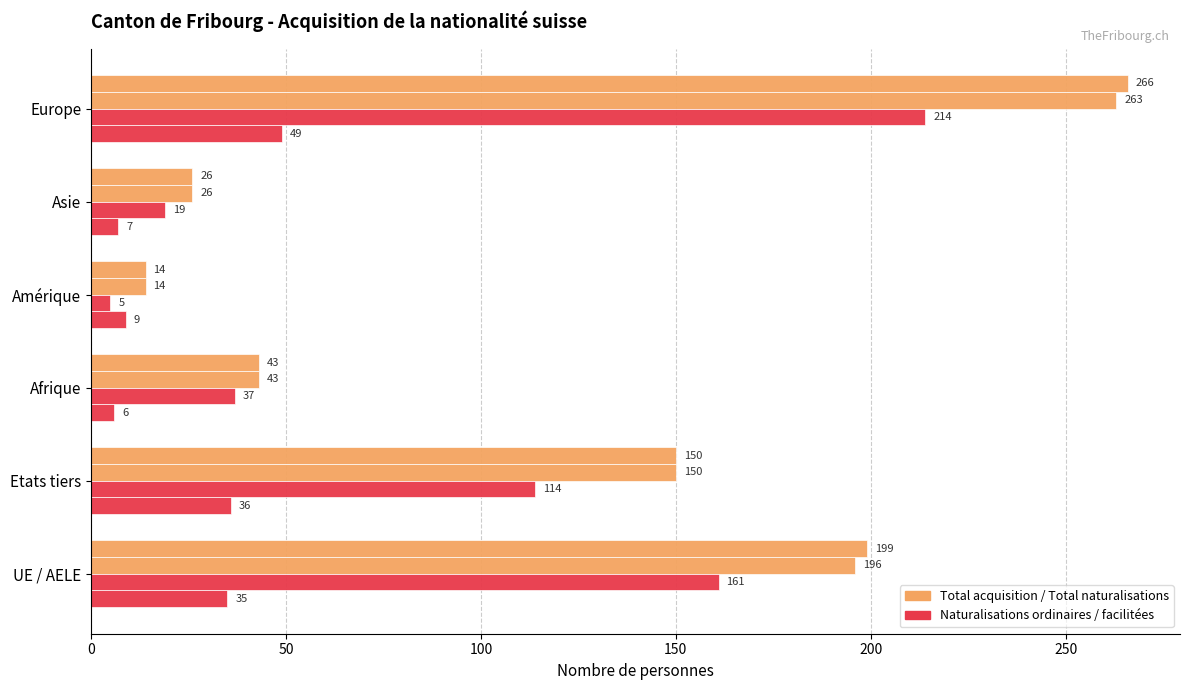

How many series are shown in this chart?

4